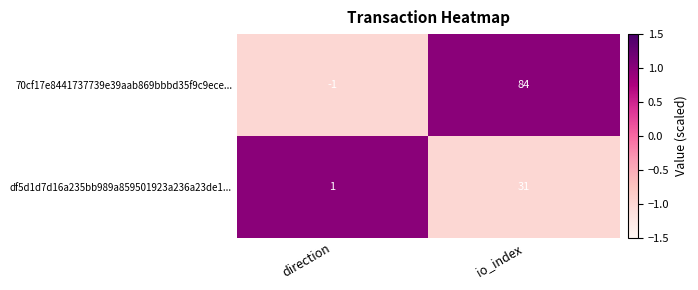

At io_index, list the series in order from largest to smallest.

70cf17e8441737739e39aab869bbbd35f9c9ece..., df5d1d7d16a235bb989a859501923a236a23de1...